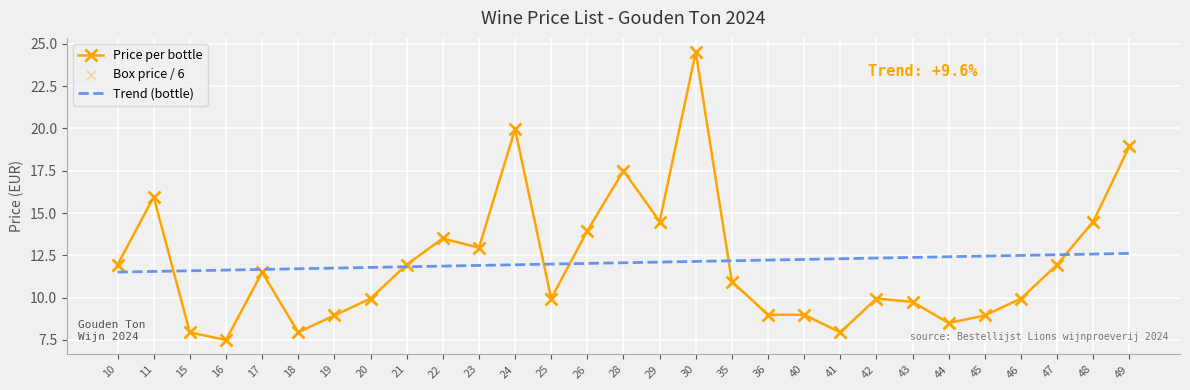

At how many categories does at least one series exceed 9?

29